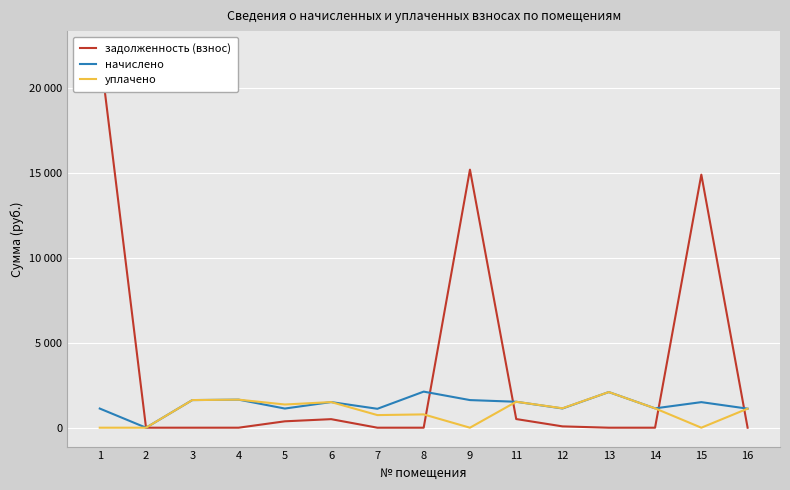

Which category has the highest value across all series?

1